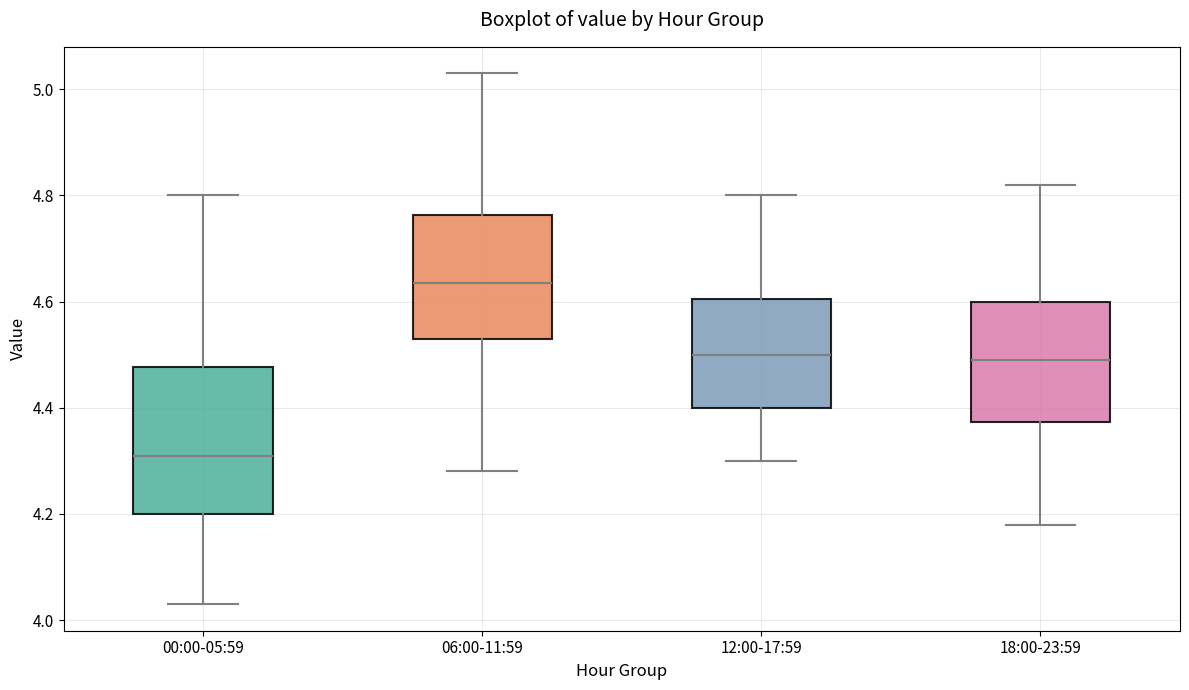

Where does the median line of the box for 06:00-11:59 sit on the y-axis? The values are not printed on the chart, so give them approximately, as read against the axis.

4.64